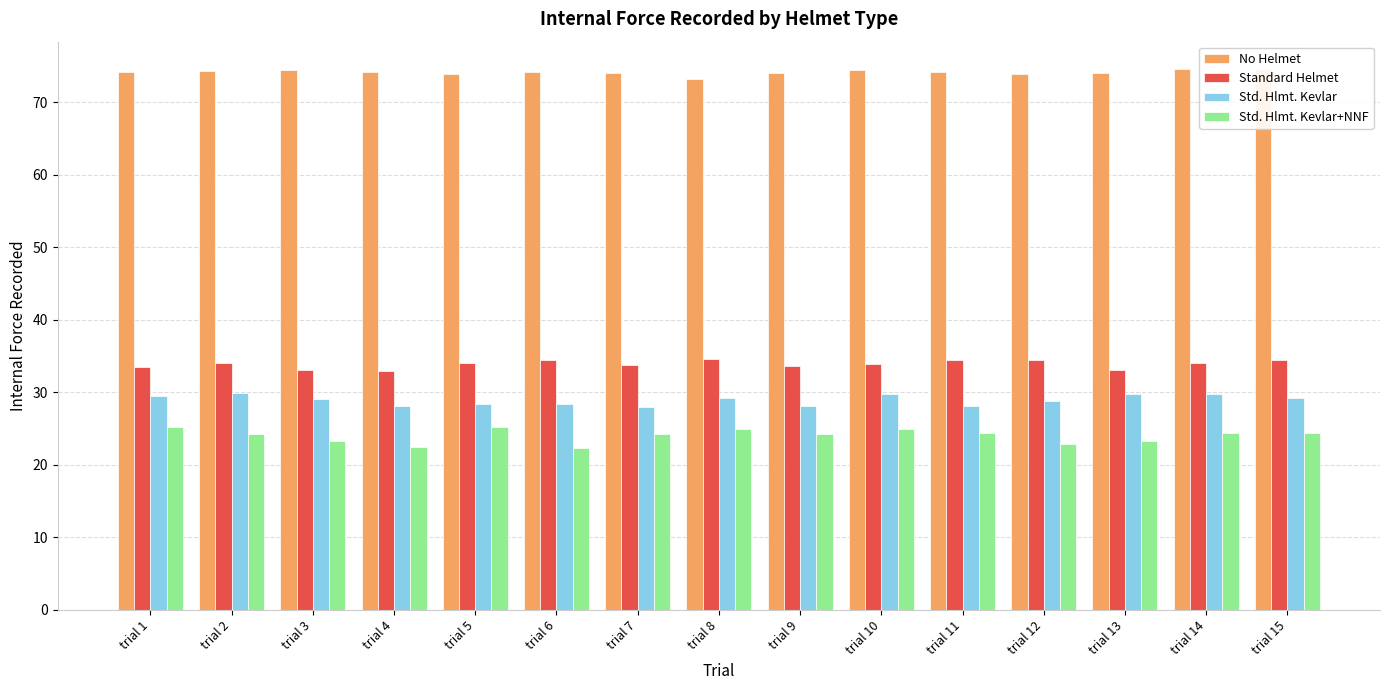

What is the sum of the No Helmet values at trial 7 and trial 6?

148.2